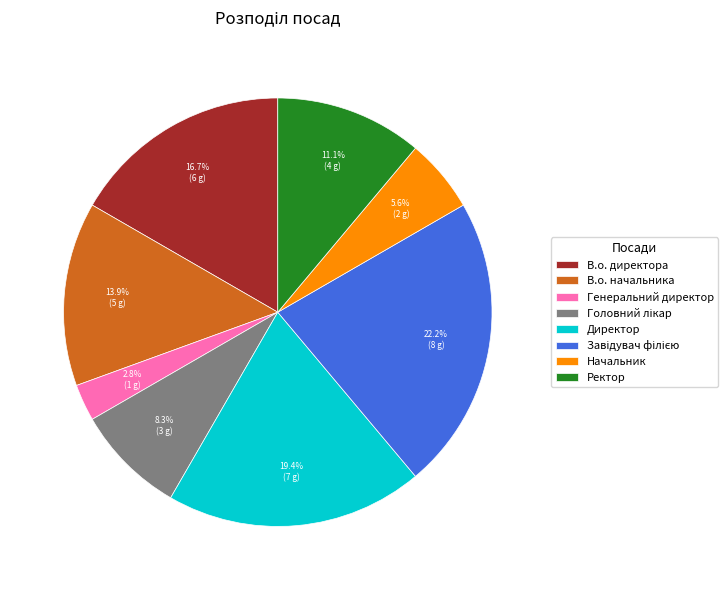

Does any single category account for the majority?

No